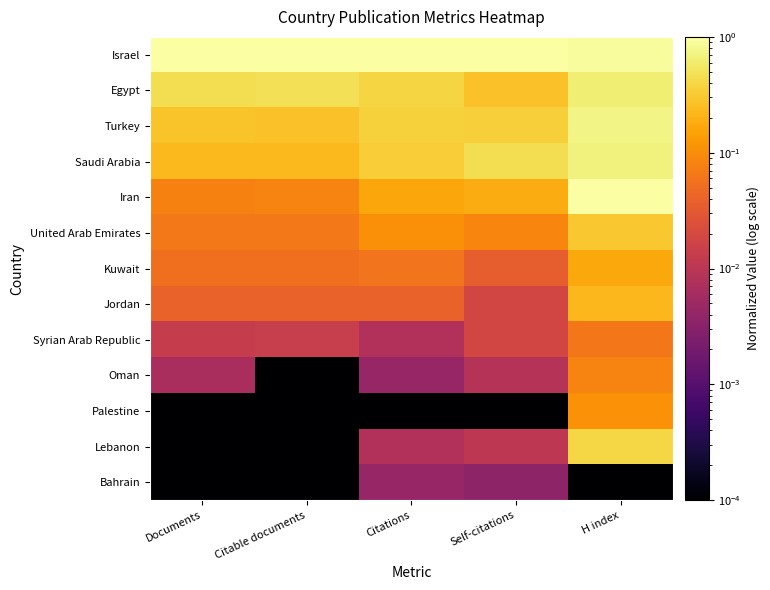

At how many categories does at least one series exceed 0?

5